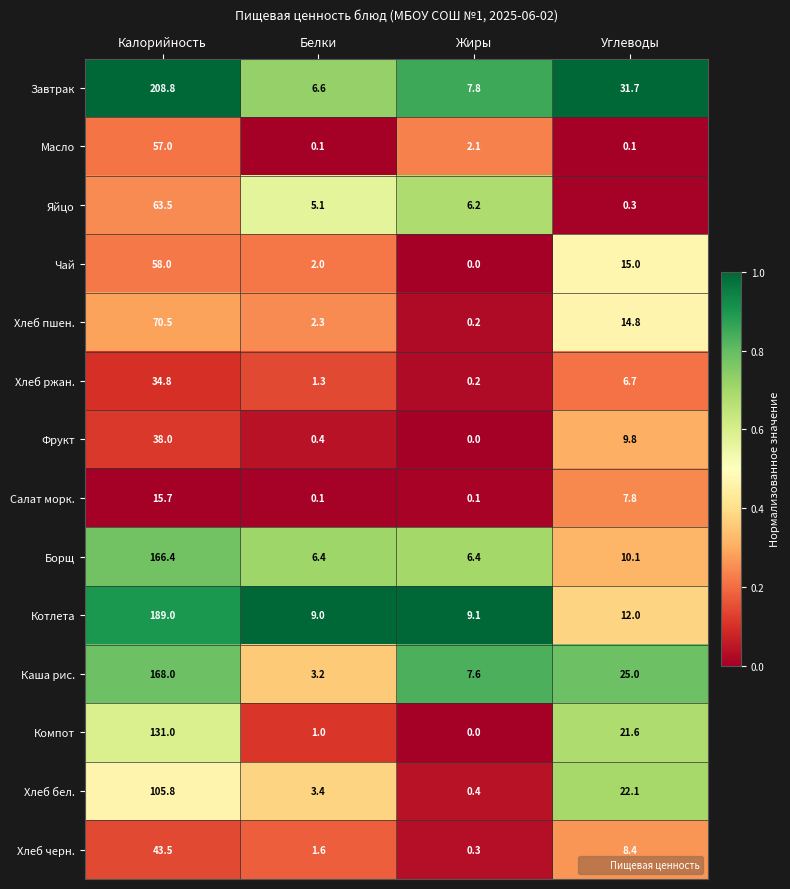

Which series has the widest spread of values?

Завтрак